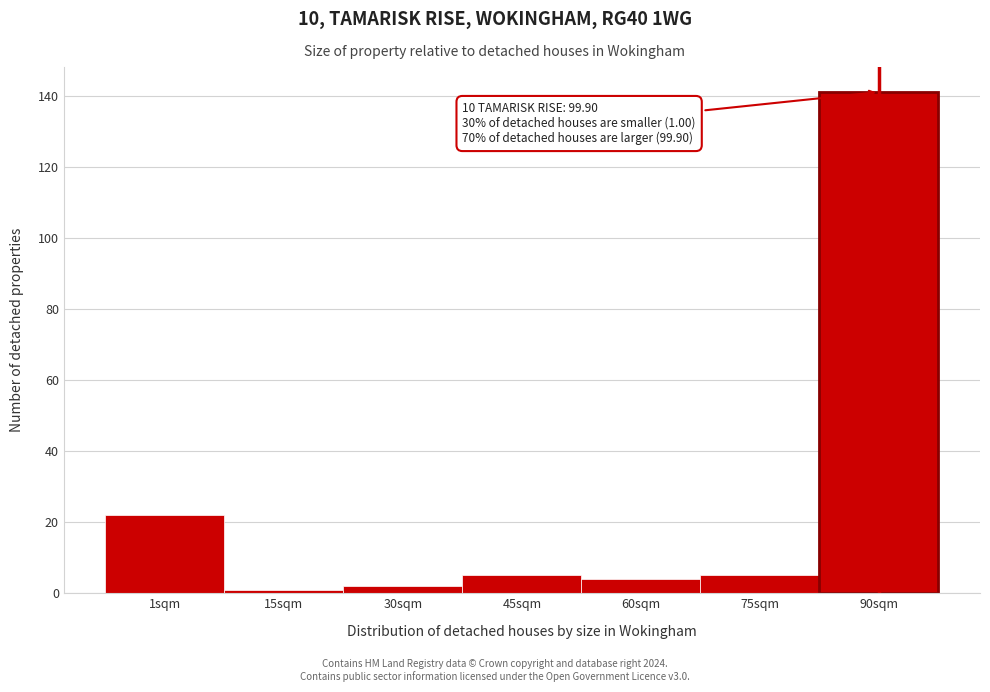

Reading left to right, transcribe all the data shown in this chart.

22	1	2	5	4	5	141